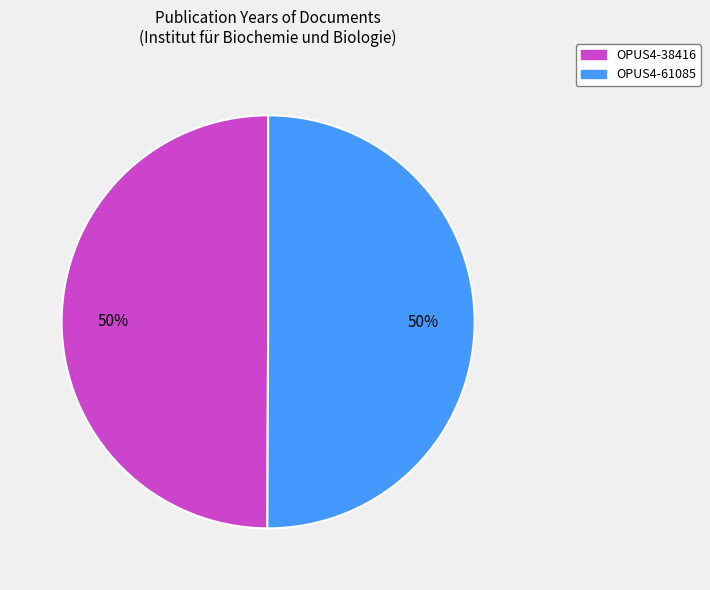

Combined, do OPUS4-38416 and OPUS4-61085 account for over 50%?

Yes